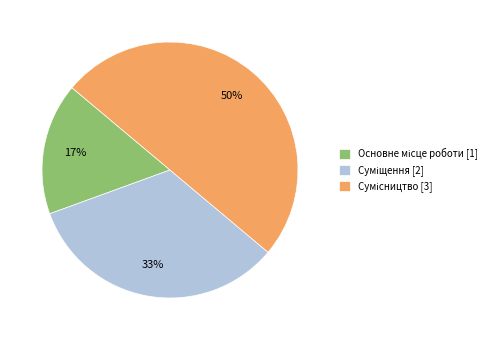

To the nearest percent, what is the difference between the largest and smallest slice percentages?

33%